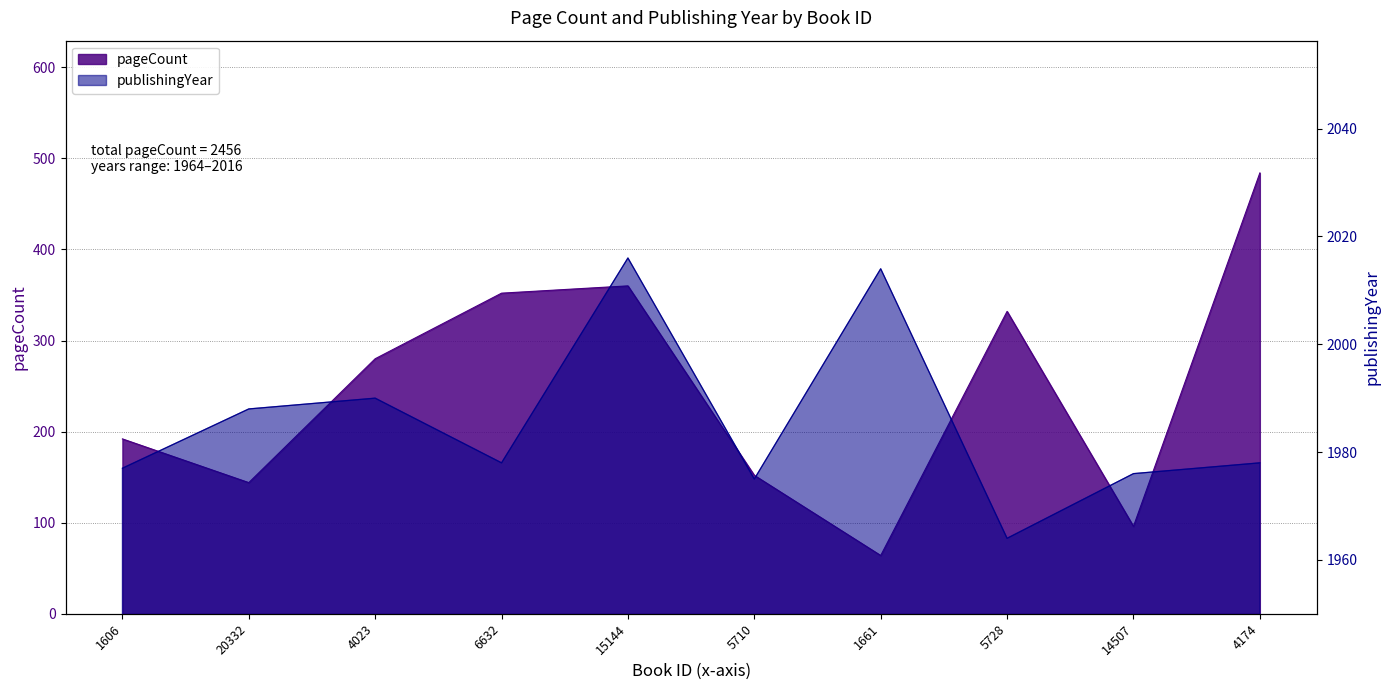

What is the difference between the maximum and minimum values in the pageCount series?

420